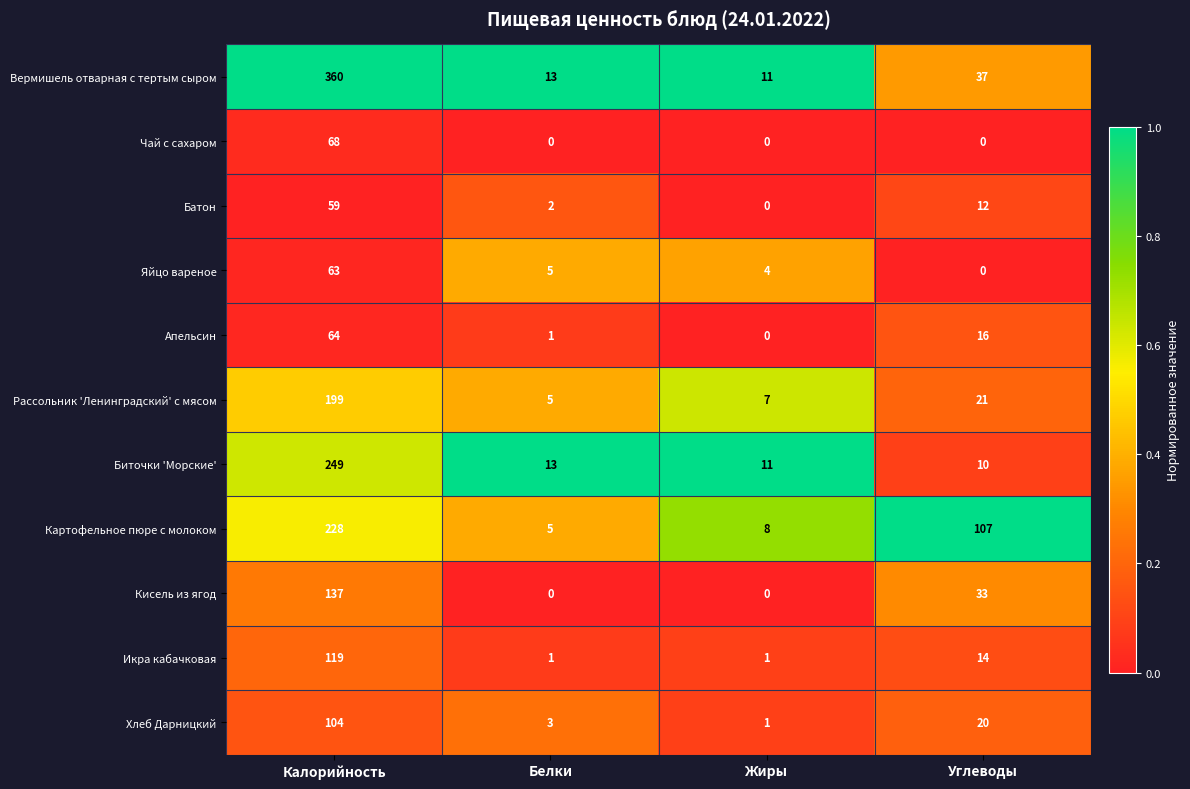

At which category is the sum across all series the highest?

Калорийность